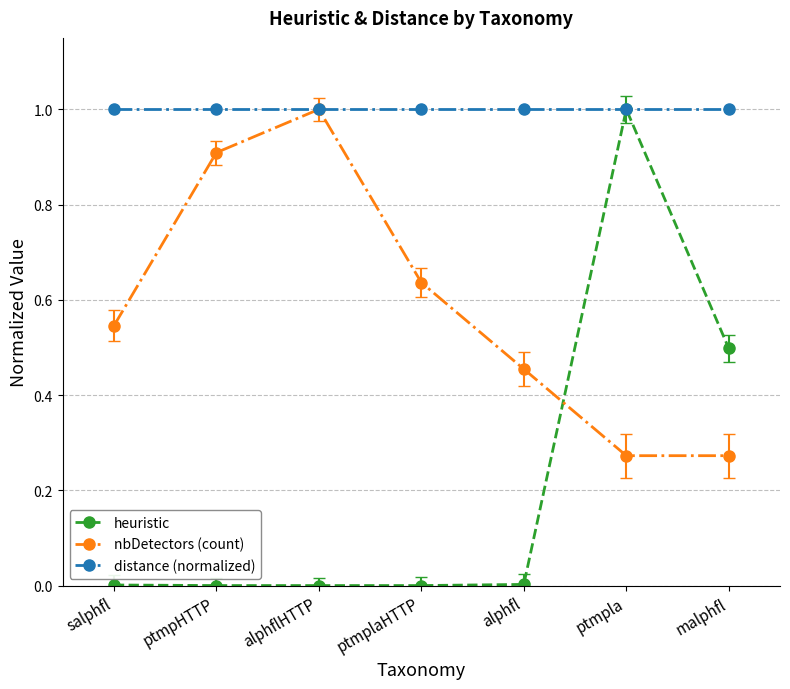

At which category does nbDetectors (count) reach its first local peak?

alphflHTTP